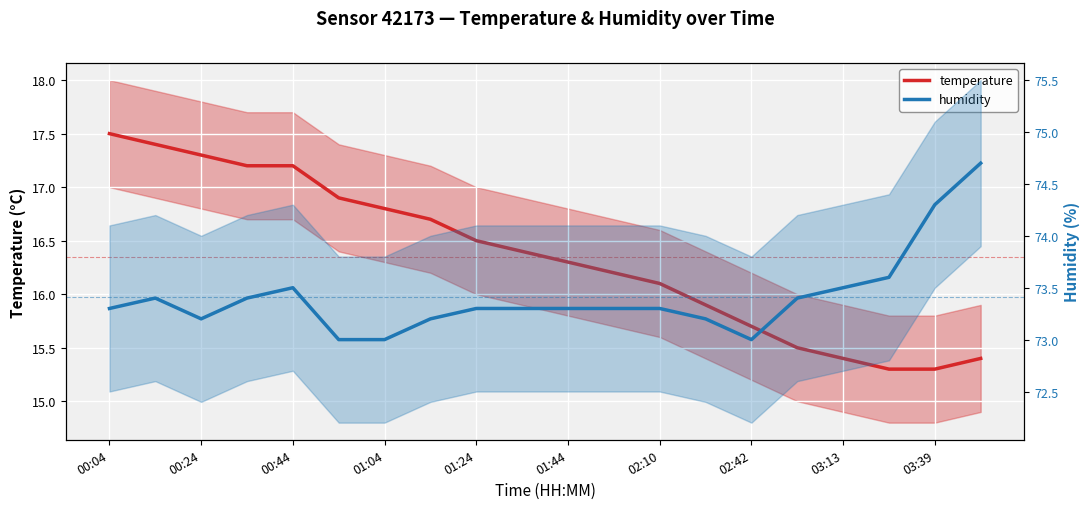

Reading left to right, transcribe all the data shown in this chart.

temperature: 17.5	17.4	17.3	17.2	17.2	16.9	16.8	16.7	16.5	16.4	16.3	16.2	16.1	15.9	15.7	15.5	15.4	15.3	15.3	15.4
humidity: 73.3	73.4	73.2	73.4	73.5	73.0	73.0	73.2	73.3	73.3	73.3	73.3	73.3	73.2	73.0	73.4	73.5	73.6	74.3	74.7